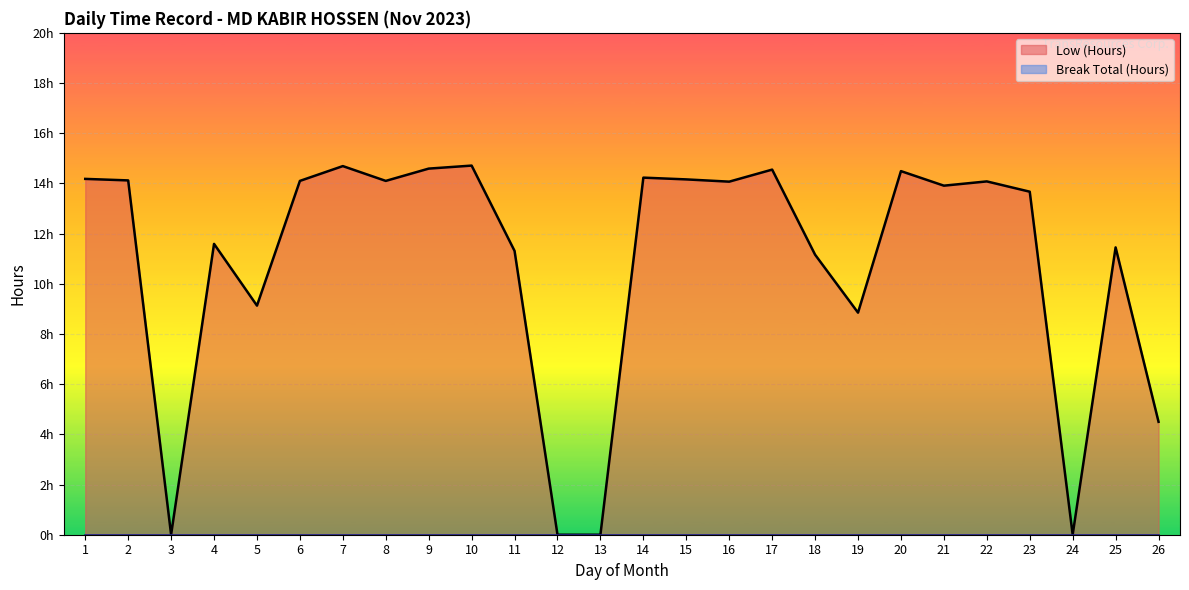

The value at 3 is 4.8. True or false?

False